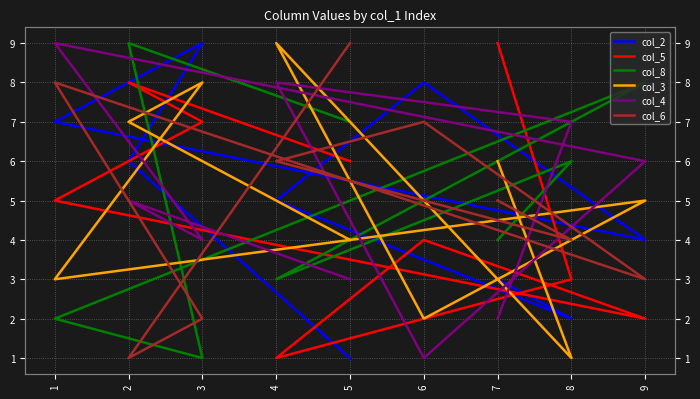

How many times do col_2 and col_8 cross each other?

4